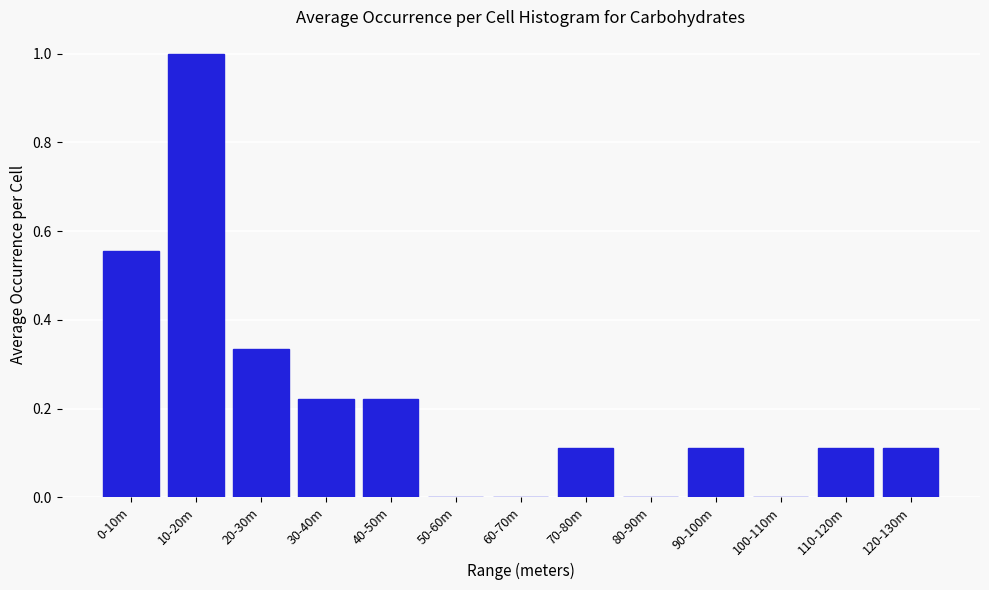

What is the sum of all values?

2.8